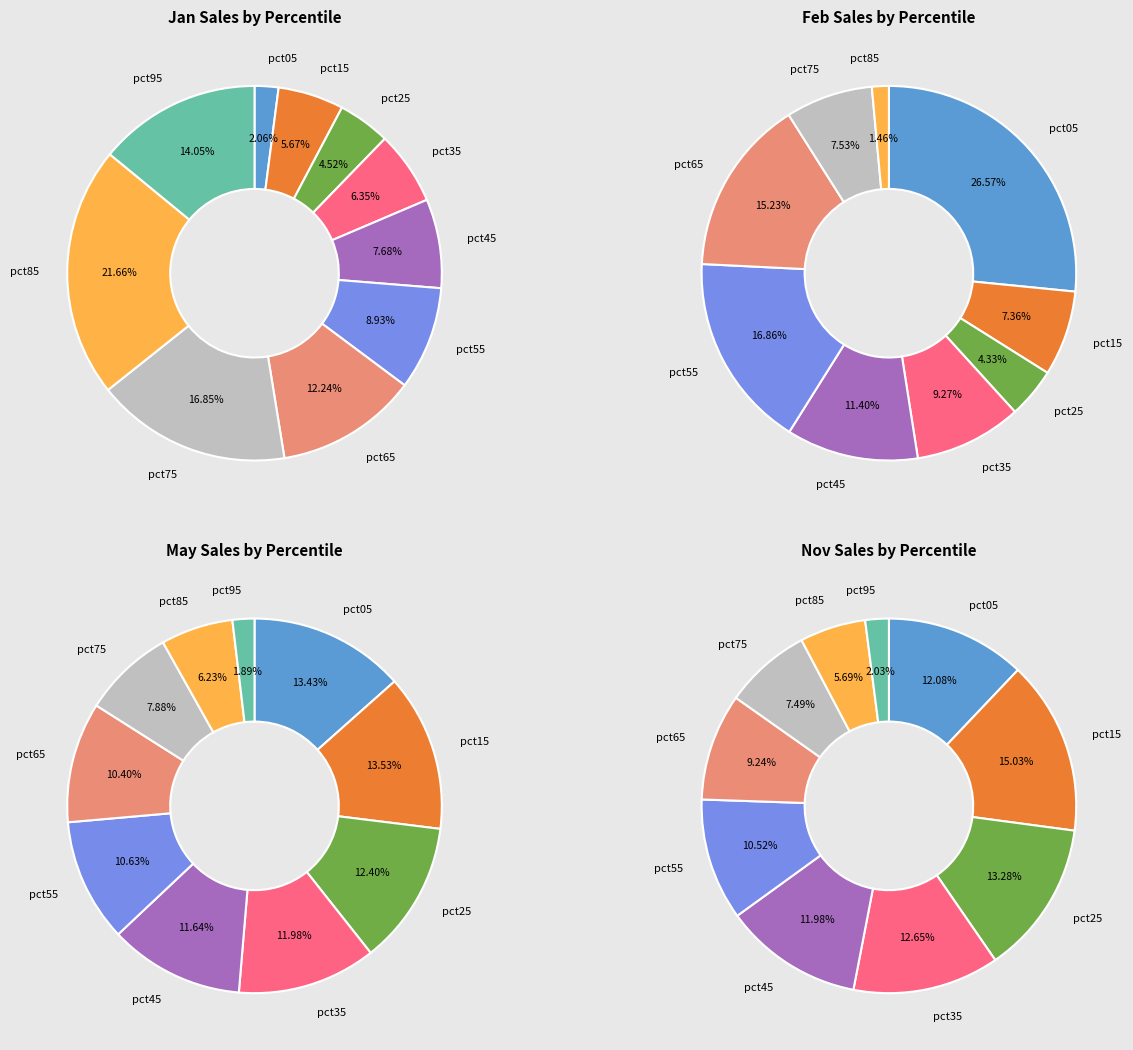

To the nearest percent, what portion does pct15 represent?

14%